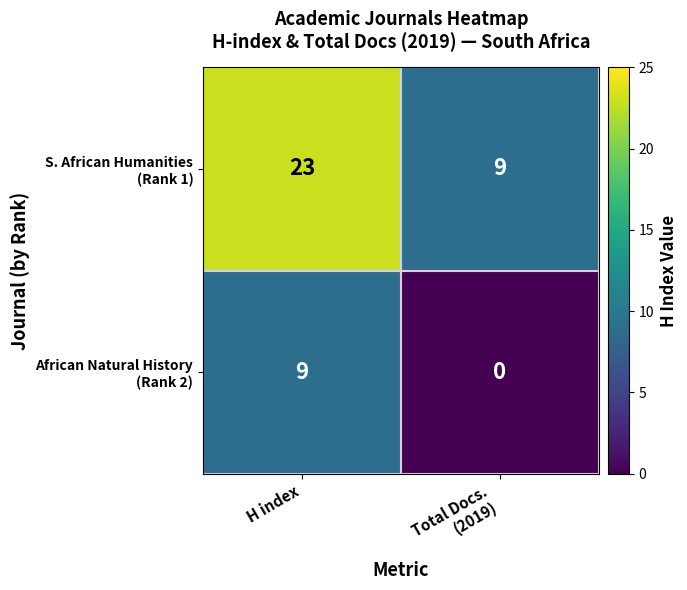

How many series are shown in this chart?

2